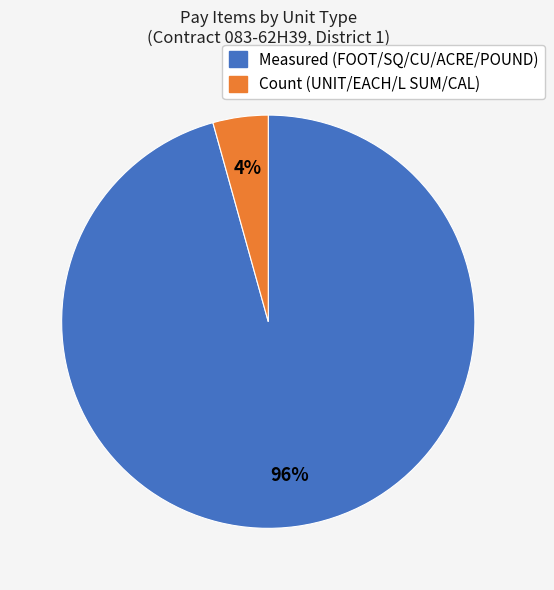

How many segments does this pie chart have?

2